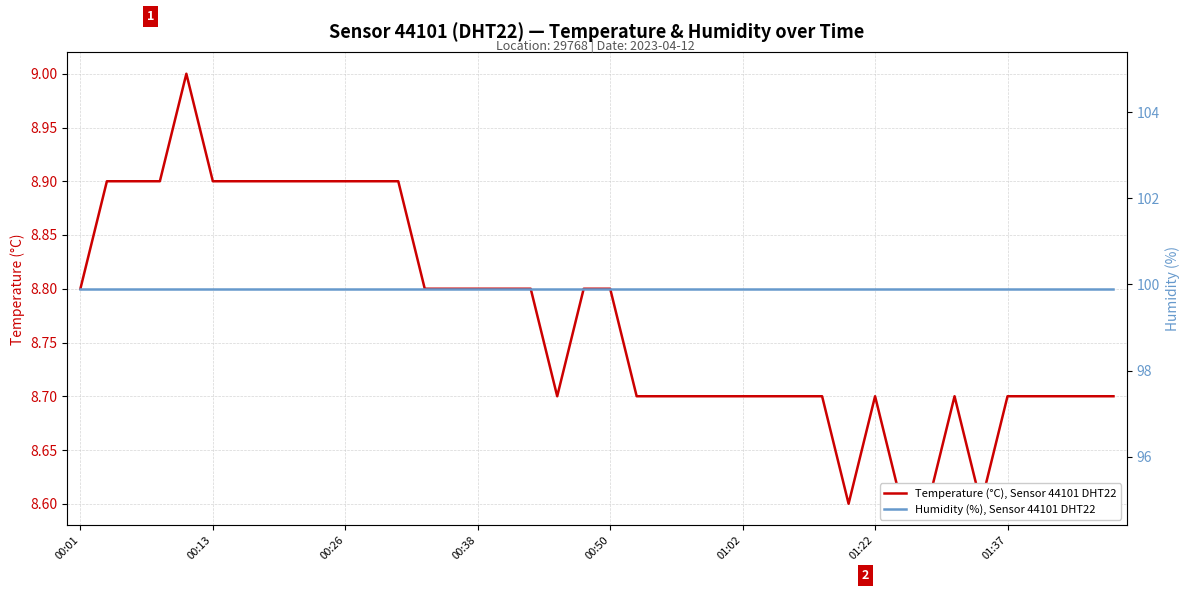

How many series are shown in this chart?

2